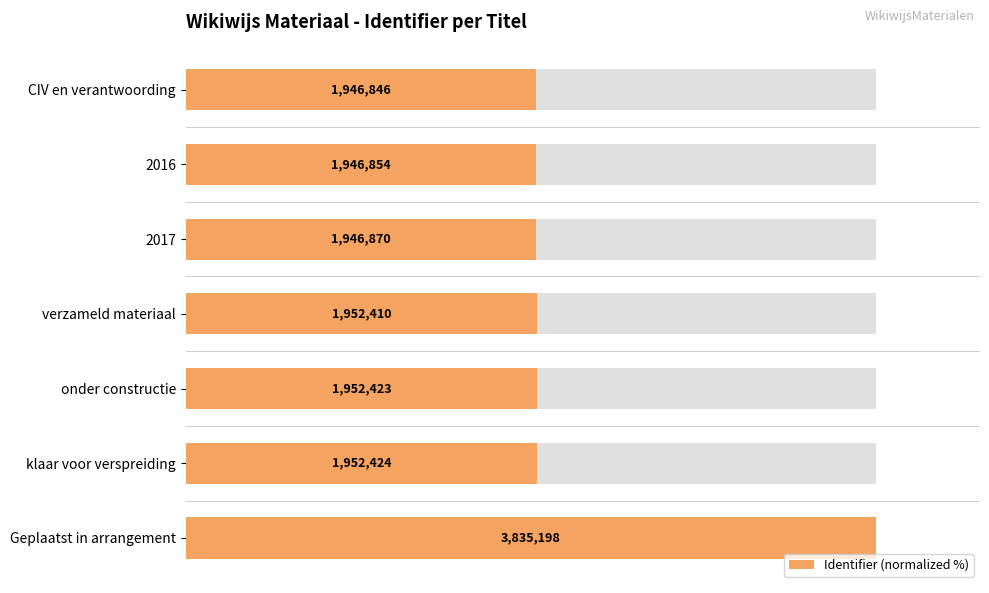

What is the approximate value at CIV en verantwoording?

50.8